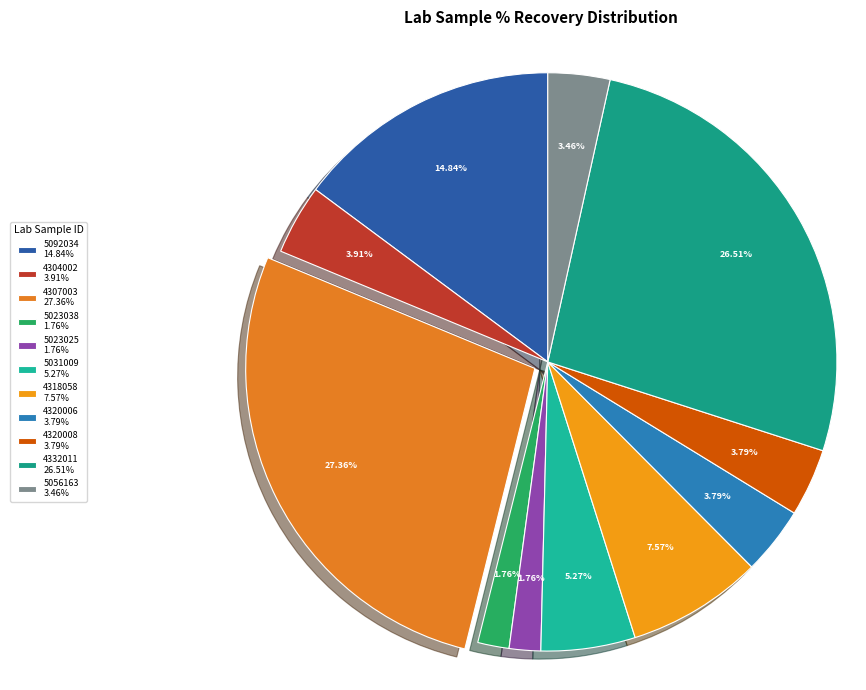

What is the smallest slice in the pie chart?

5023038